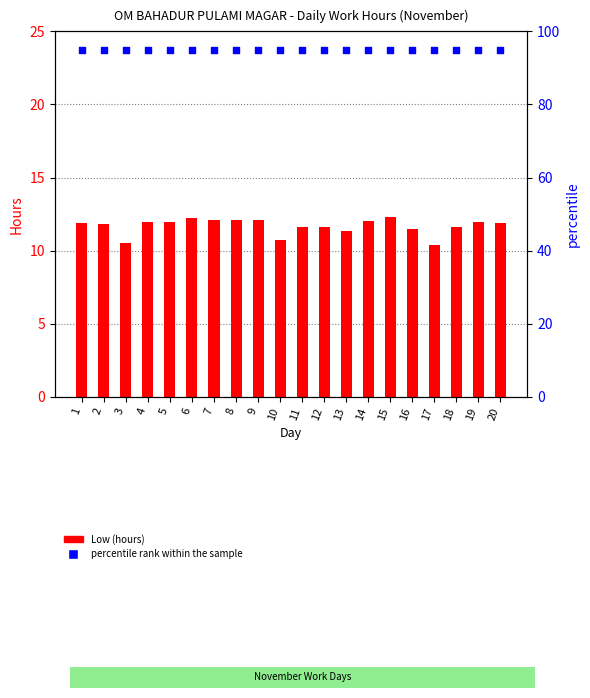

Which series has the largest total across all categories?

percentile rank within the sample